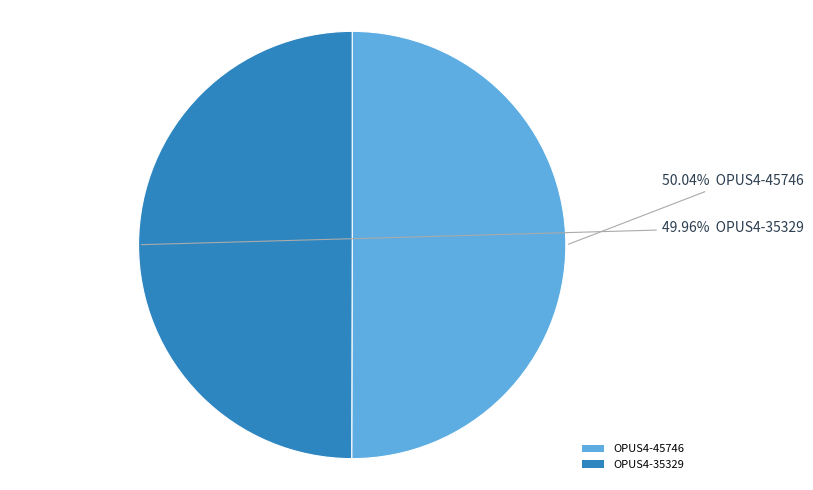

To the nearest percent, what percentage of the pie is OPUS4-35329?

50%